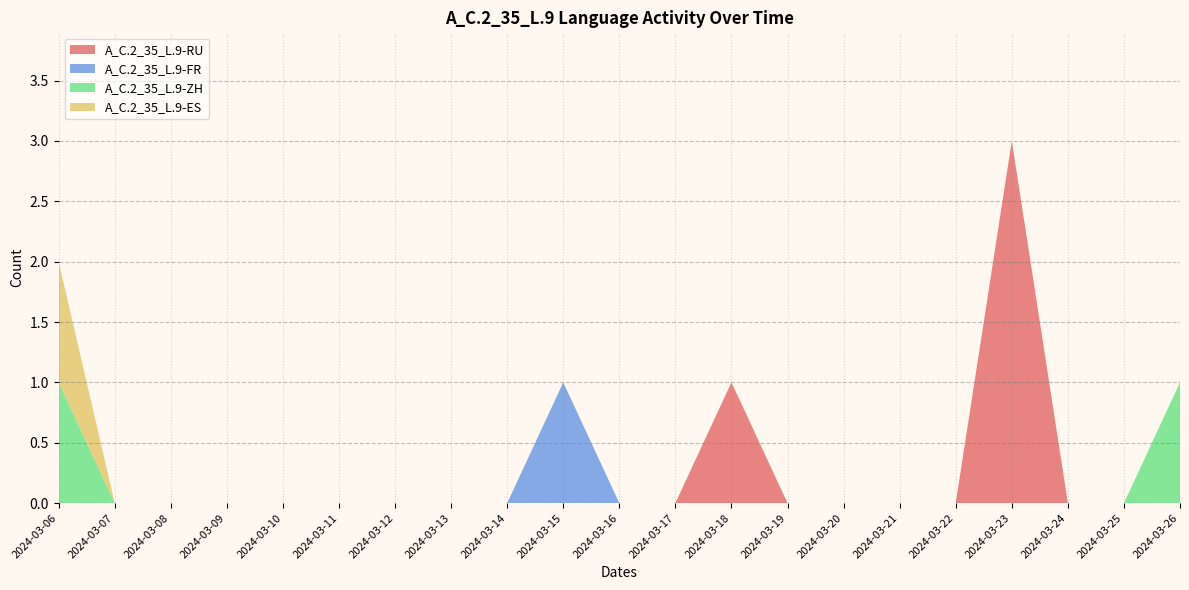

Reading right to left, extract all data points from this chart.

A_C.2_35_L.9-RU: 2024-03-26=0	2024-03-25=0	2024-03-24=0	2024-03-23=3	2024-03-22=0	2024-03-21=0	2024-03-20=0	2024-03-19=0	2024-03-18=1	2024-03-17=0	2024-03-16=0	2024-03-15=0	2024-03-14=0	2024-03-13=0	2024-03-12=0	2024-03-11=0	2024-03-10=0	2024-03-09=0	2024-03-08=0	2024-03-07=0	2024-03-06=0
A_C.2_35_L.9-FR: 2024-03-26=0	2024-03-25=0	2024-03-24=0	2024-03-23=0	2024-03-22=0	2024-03-21=0	2024-03-20=0	2024-03-19=0	2024-03-18=0	2024-03-17=0	2024-03-16=0	2024-03-15=1	2024-03-14=0	2024-03-13=0	2024-03-12=0	2024-03-11=0	2024-03-10=0	2024-03-09=0	2024-03-08=0	2024-03-07=0	2024-03-06=0
A_C.2_35_L.9-ZH: 2024-03-26=1	2024-03-25=0	2024-03-24=0	2024-03-23=0	2024-03-22=0	2024-03-21=0	2024-03-20=0	2024-03-19=0	2024-03-18=0	2024-03-17=0	2024-03-16=0	2024-03-15=0	2024-03-14=0	2024-03-13=0	2024-03-12=0	2024-03-11=0	2024-03-10=0	2024-03-09=0	2024-03-08=0	2024-03-07=0	2024-03-06=1
A_C.2_35_L.9-ES: 2024-03-26=0	2024-03-25=0	2024-03-24=0	2024-03-23=0	2024-03-22=0	2024-03-21=0	2024-03-20=0	2024-03-19=0	2024-03-18=0	2024-03-17=0	2024-03-16=0	2024-03-15=0	2024-03-14=0	2024-03-13=0	2024-03-12=0	2024-03-11=0	2024-03-10=0	2024-03-09=0	2024-03-08=0	2024-03-07=0	2024-03-06=1